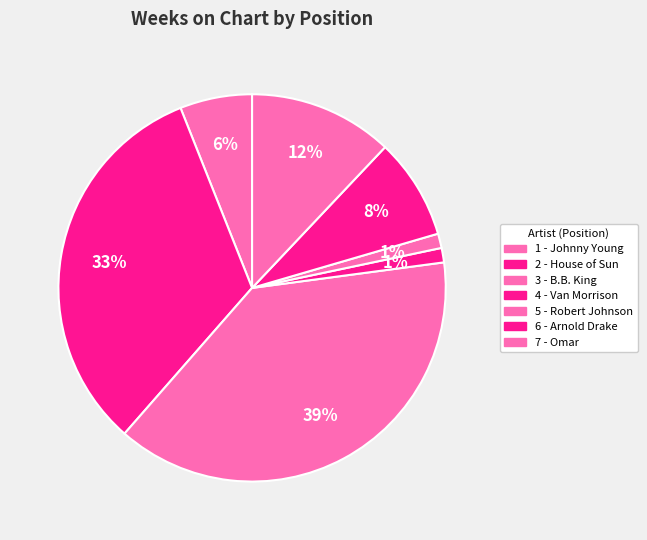

How many slices are in this pie chart?

7